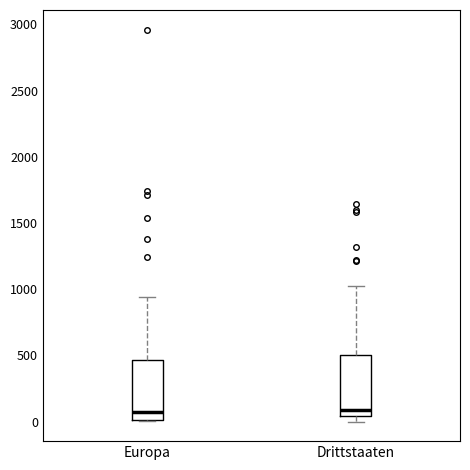

Reading left to right, transcribe this box plot: for each box, give where its median line is, the range the box spans, and where its two whiskers end, as read against the y-axis. The values are not printed on the chart, so give them approximately, as read against the axis.

Europa: median 50, box 0 to 450, whiskers 0 to 950
Drittstaaten: median 100, box 50 to 500, whiskers 0 to 1000